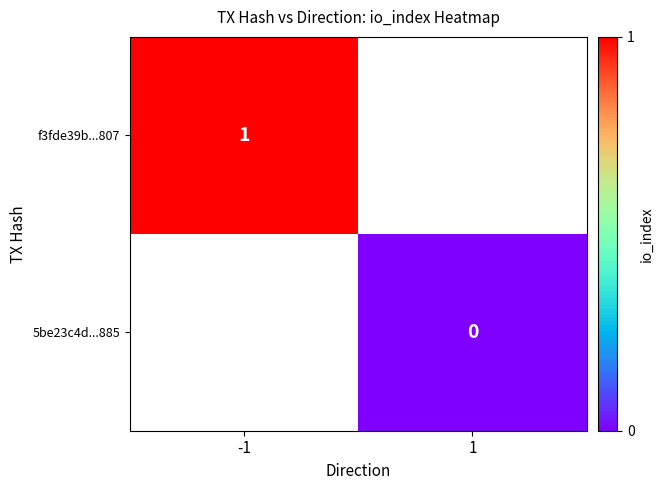

Is the value of 5be23c4d...885 at 1 greater than the value of f3fde39b...807 at -1?

No